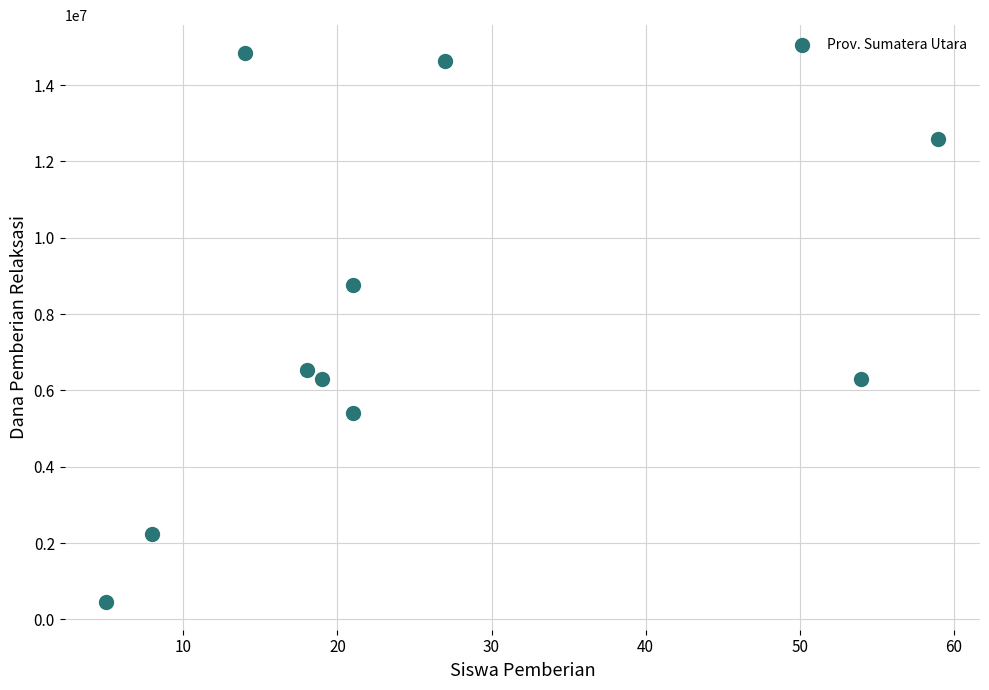

What is the range of Y values (max minus min)?

14400000